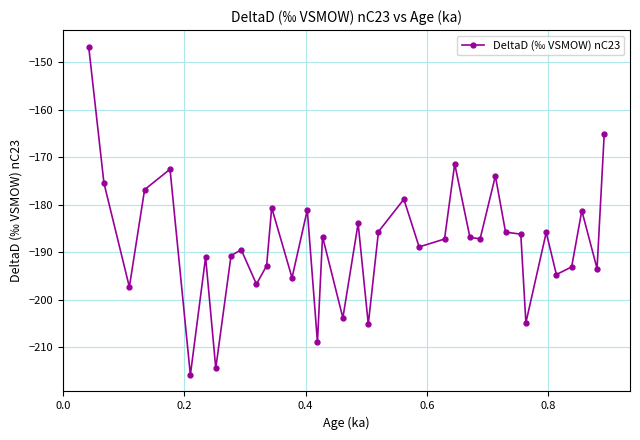

How many distinct data groups are displayed?

1